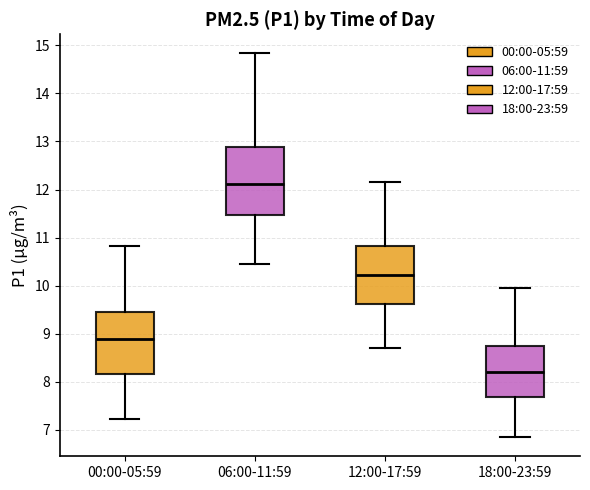

Comparing the boxes themselves (not the whiskers), which one is the tallest?

06:00-11:59